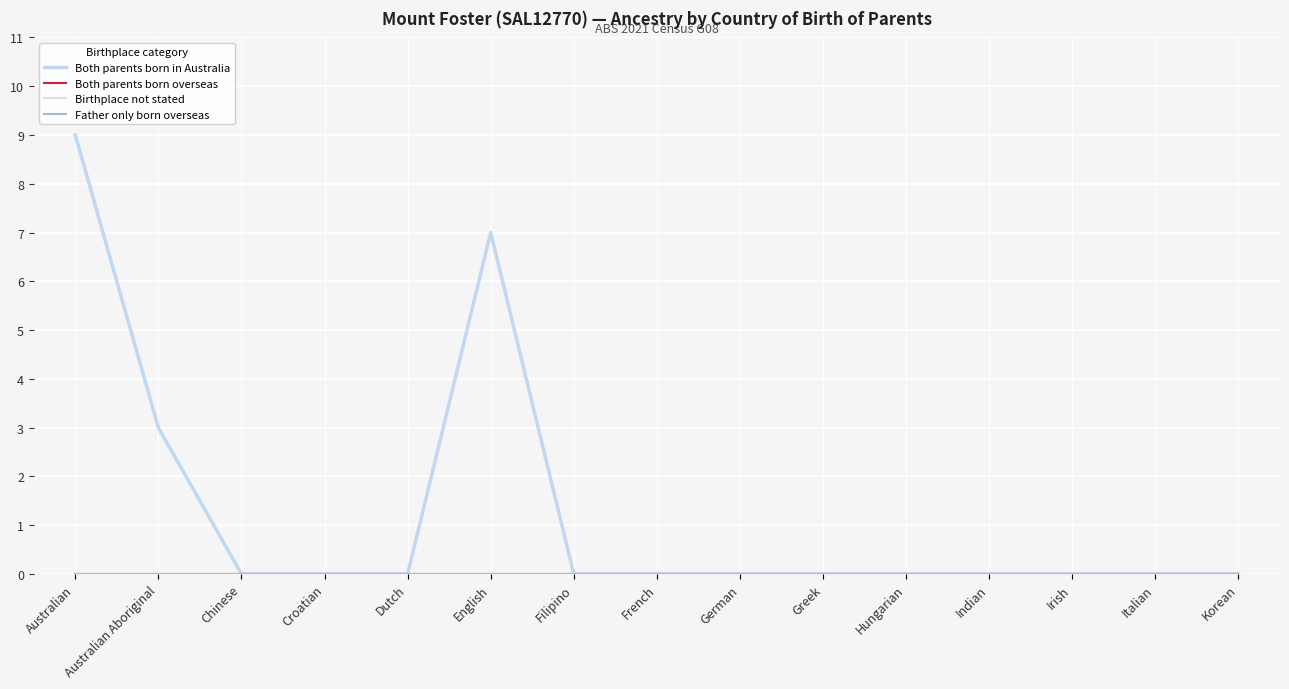

Is this an area chart (filled region under the line)?

No